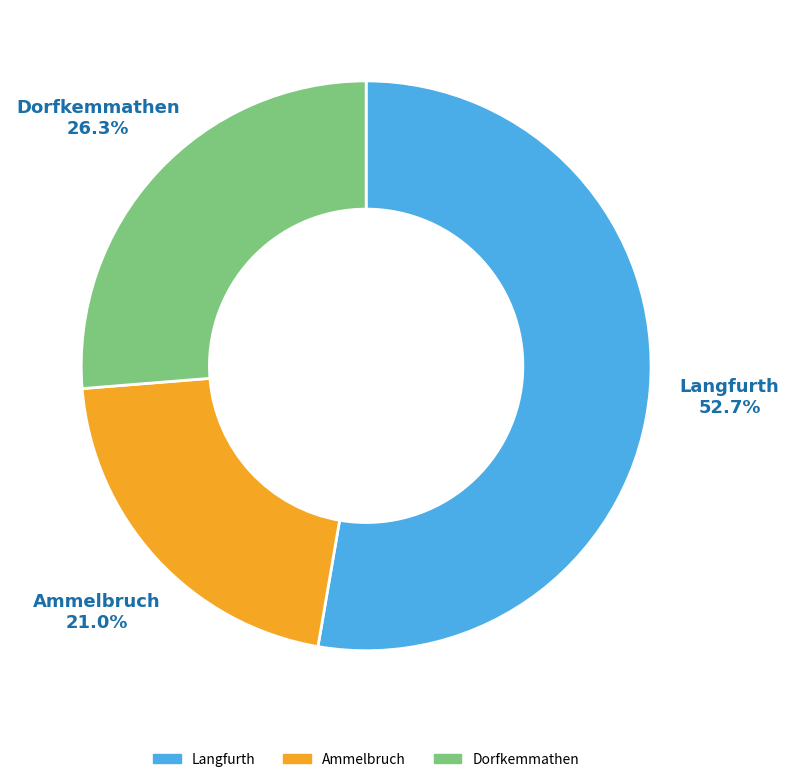

Combined, what portion of the pie is Ammelbruch and Langfurth?

73.7%